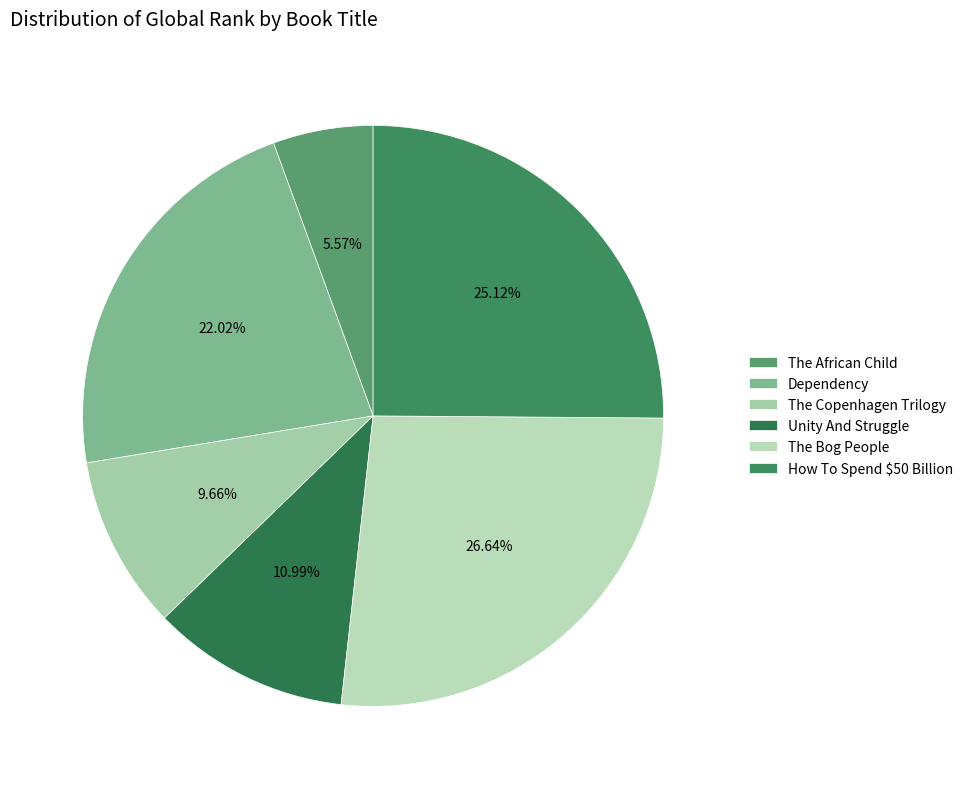

Count the number of slices in the pie.

6